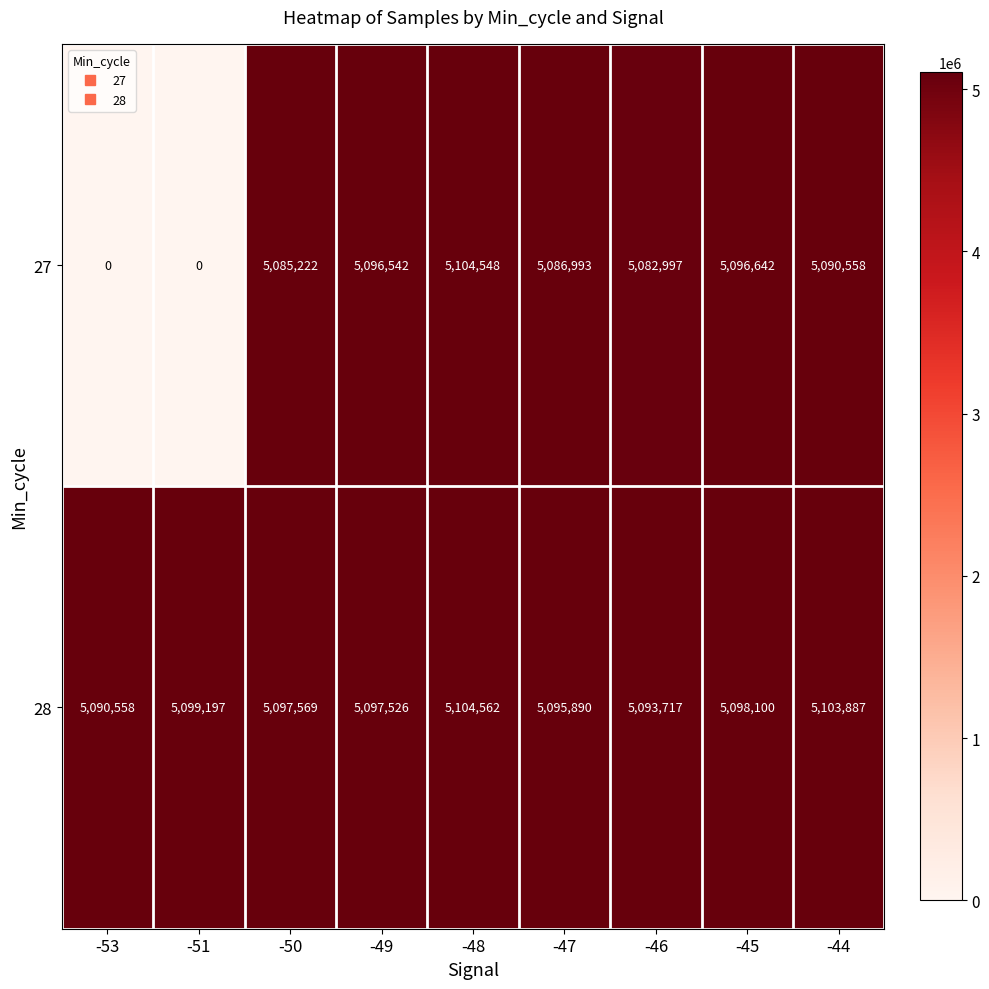

Which series has the largest total across all categories?

28